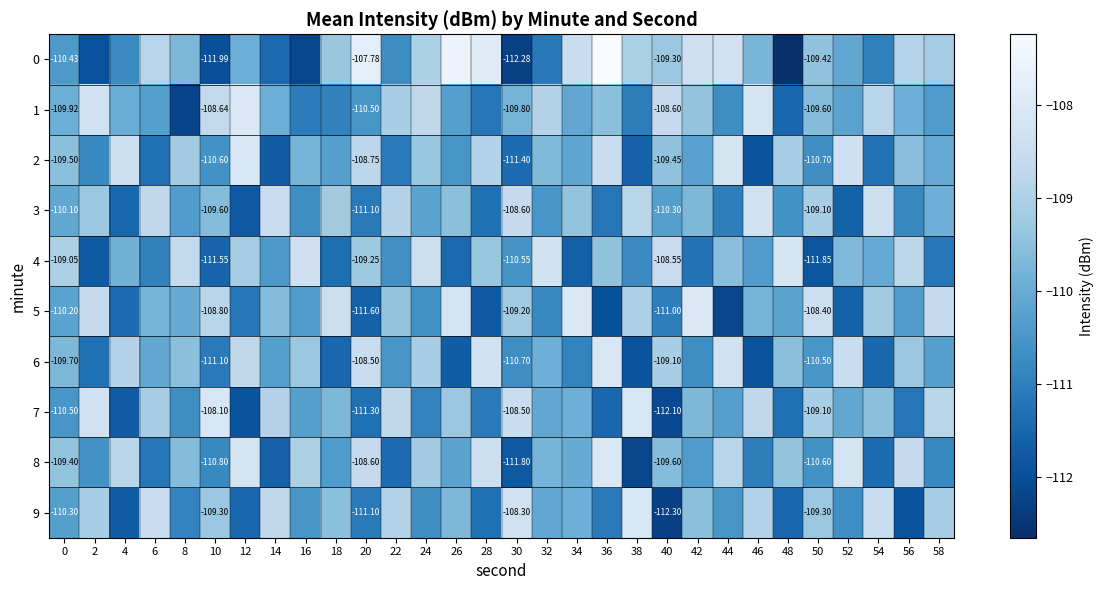

Which category has the highest value in the 4 series?

48